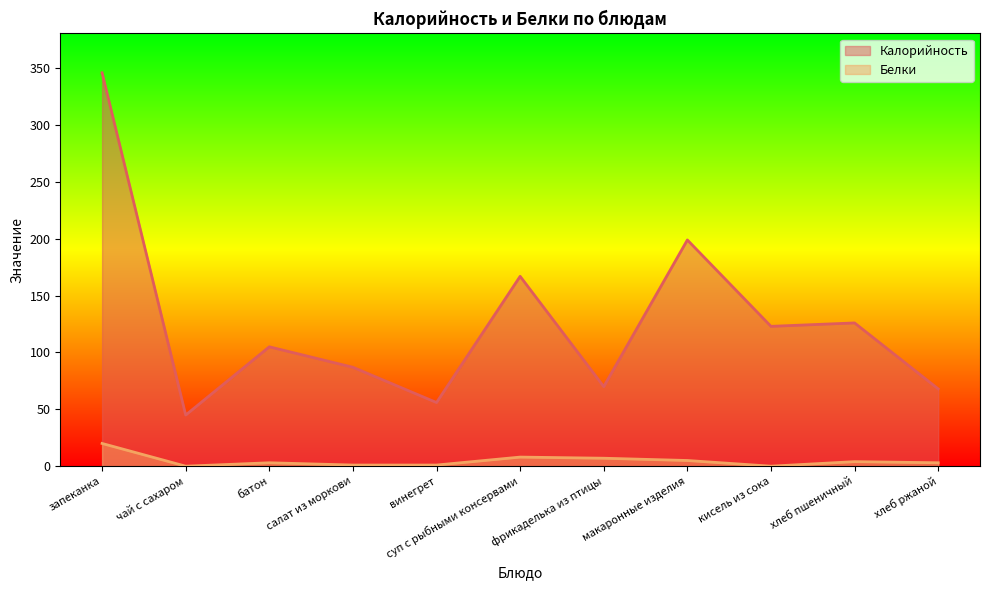

What is the difference between the highest and lowest values at хлеб ржаной?

65